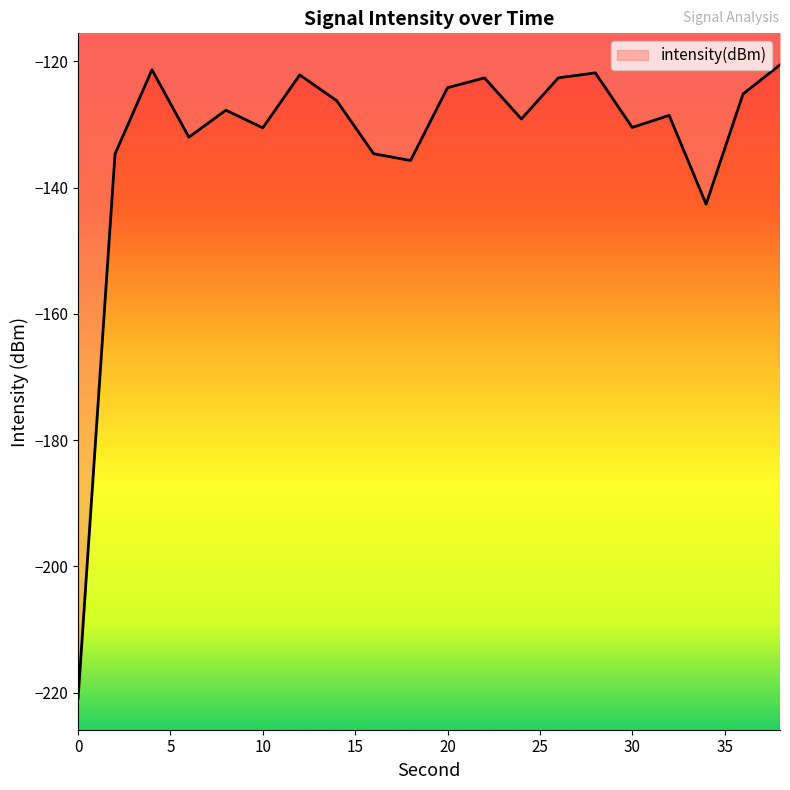

What is the maximum value shown in the chart?

-120.5